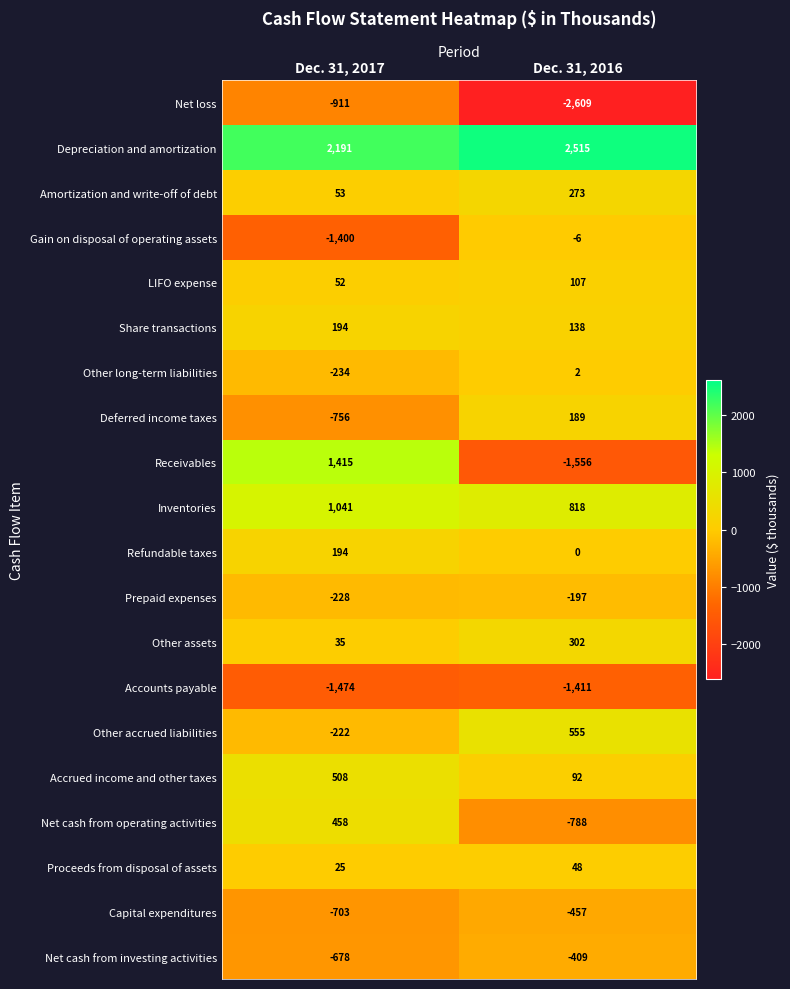

Is it true that Net cash from operating activities equals -1132 at Dec. 31, 2016?

False